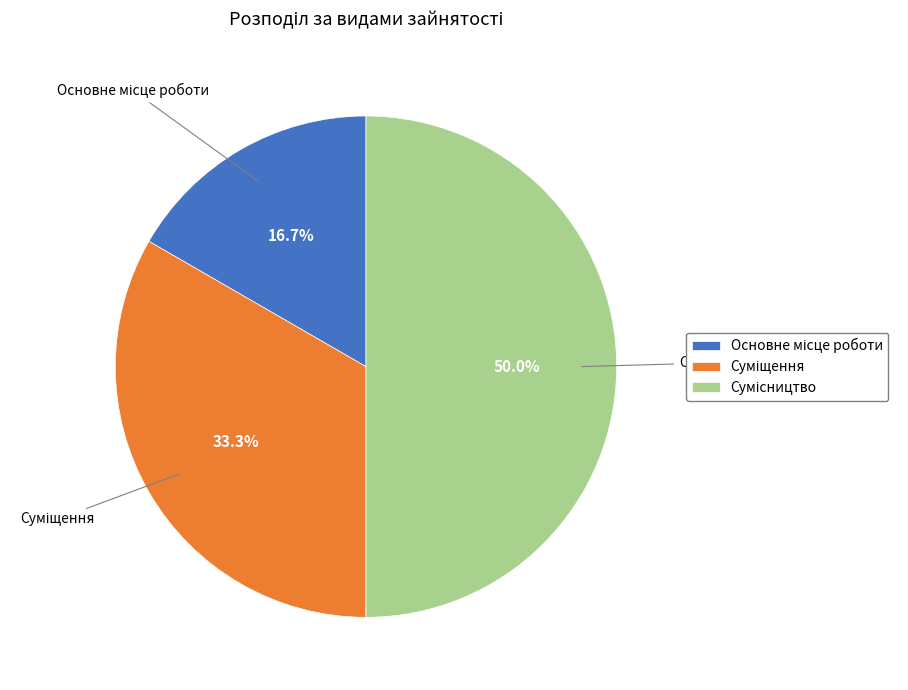

How many segments does this pie chart have?

3